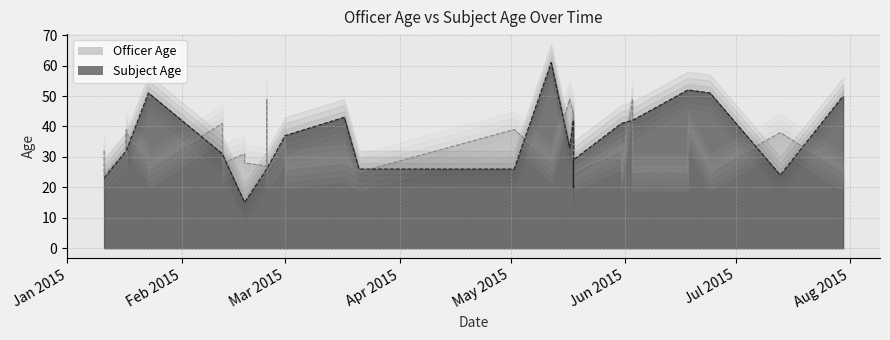

Is it true that Officer Age equals 25 at 34?

True